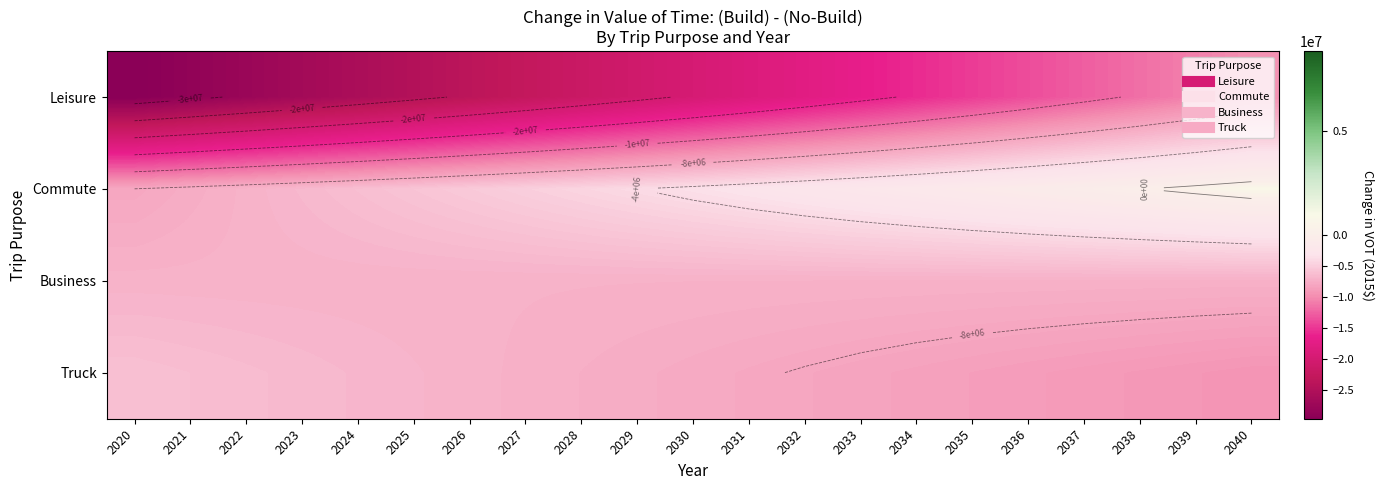

At which label does Truck reach its minimum?

2040